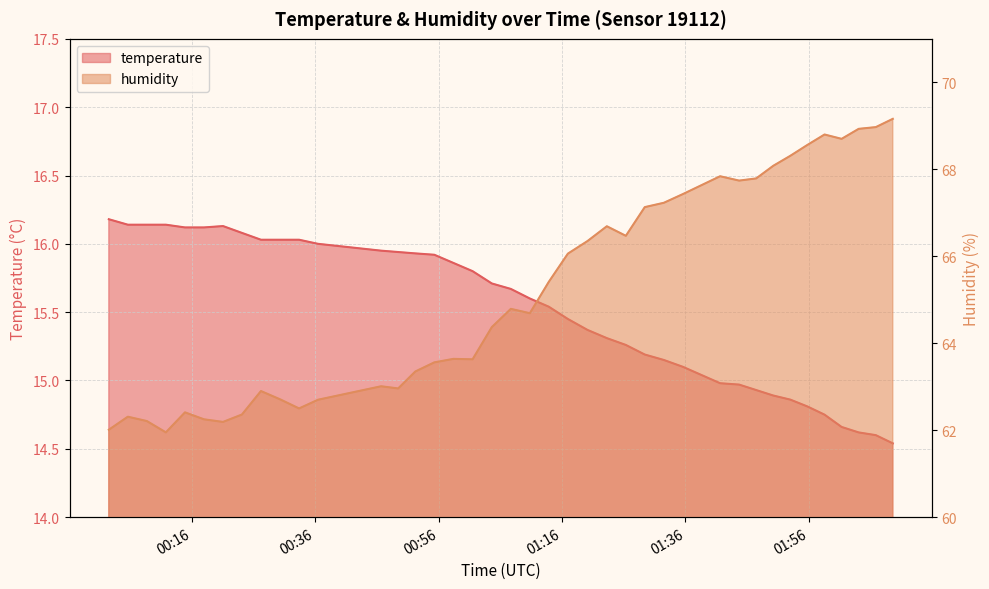

How many lines are shown in the chart?

2